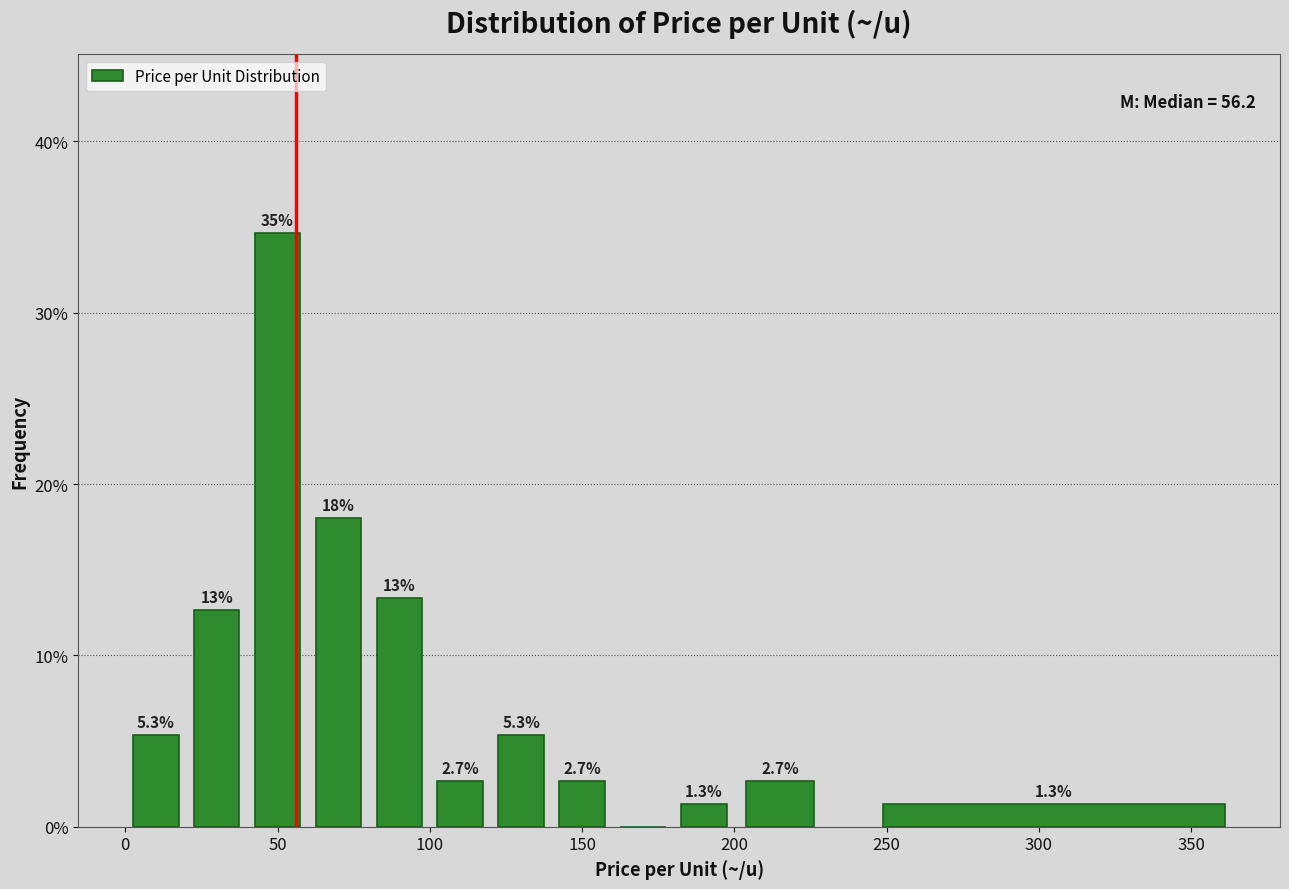

Over which range of the x-axis is the bar tallest?

40 to 60